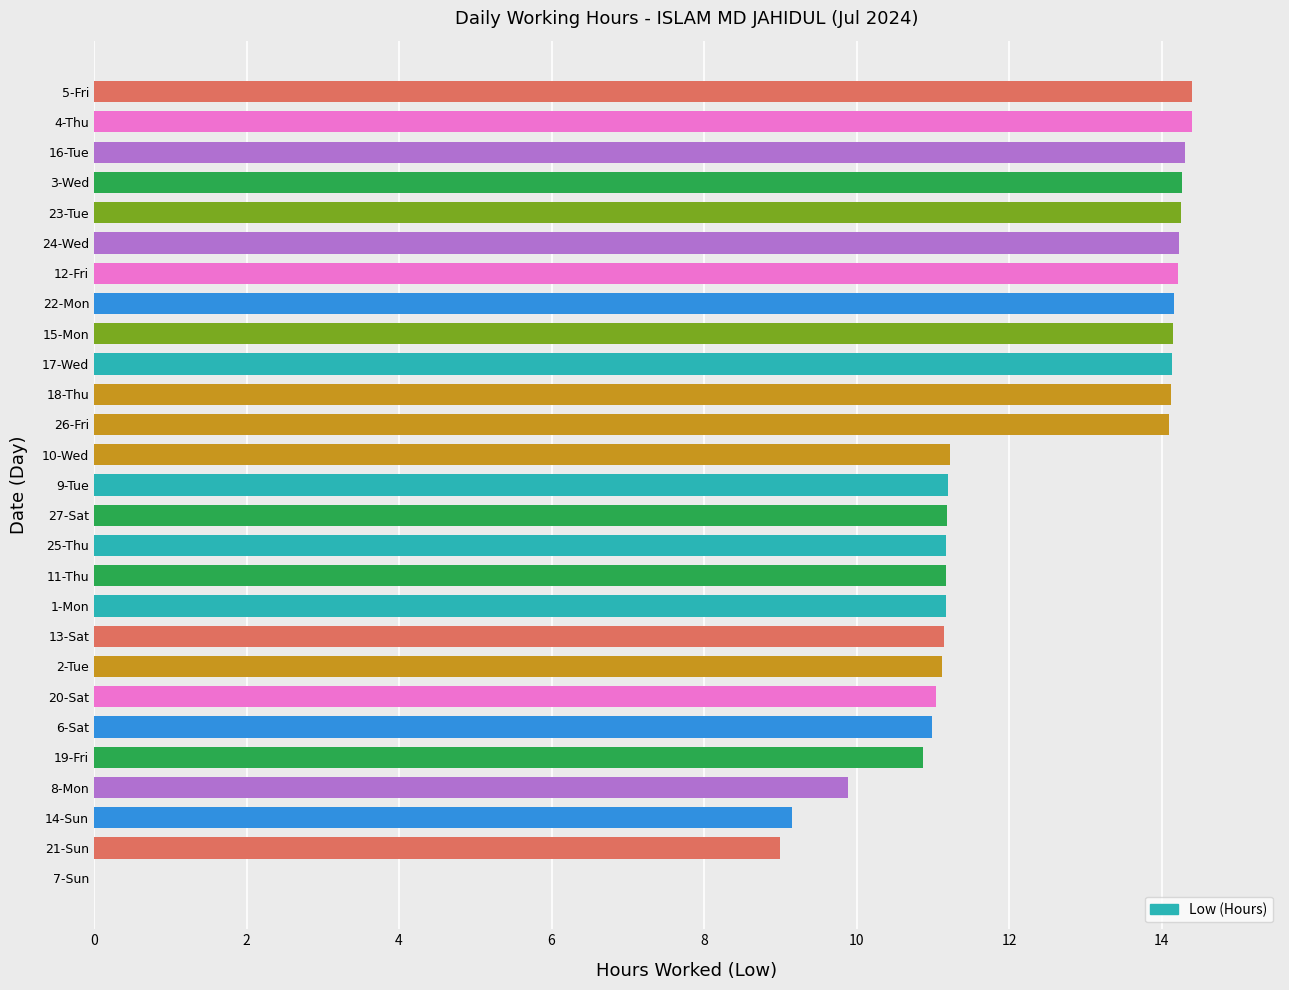

What value does the data have at 4-Thu?

14.4